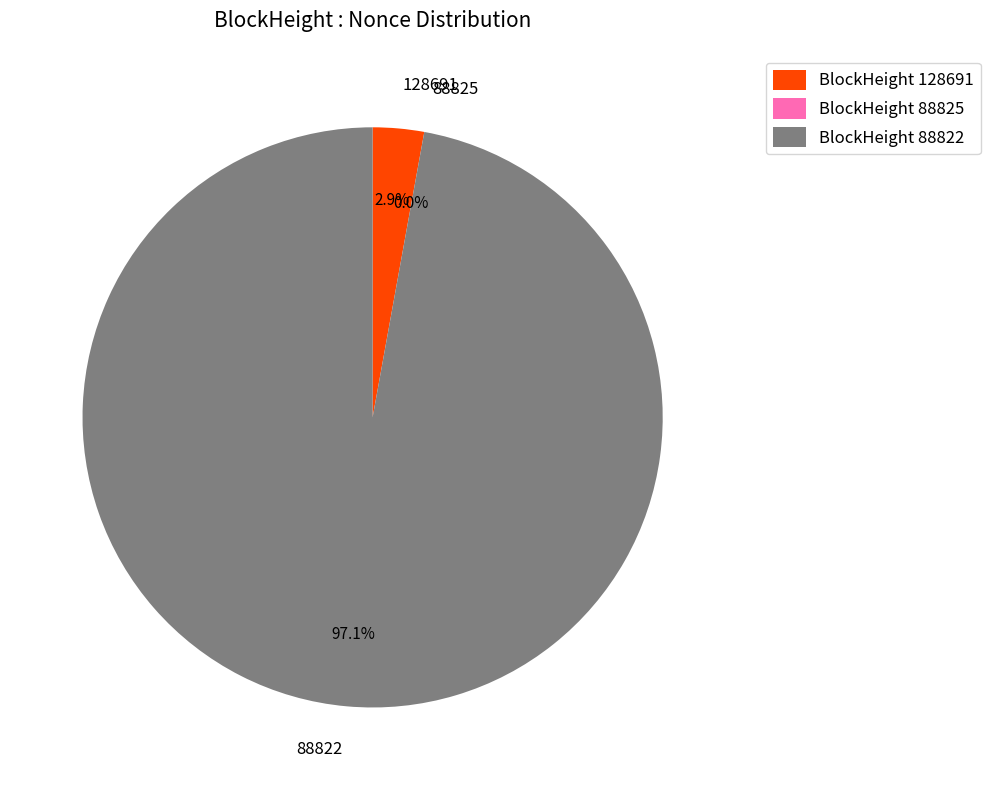

What percentage is NOT represented by 88822?

2.9%